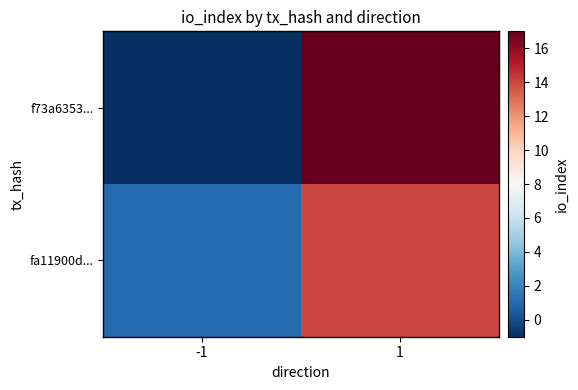

What is the smallest value displayed?

-1